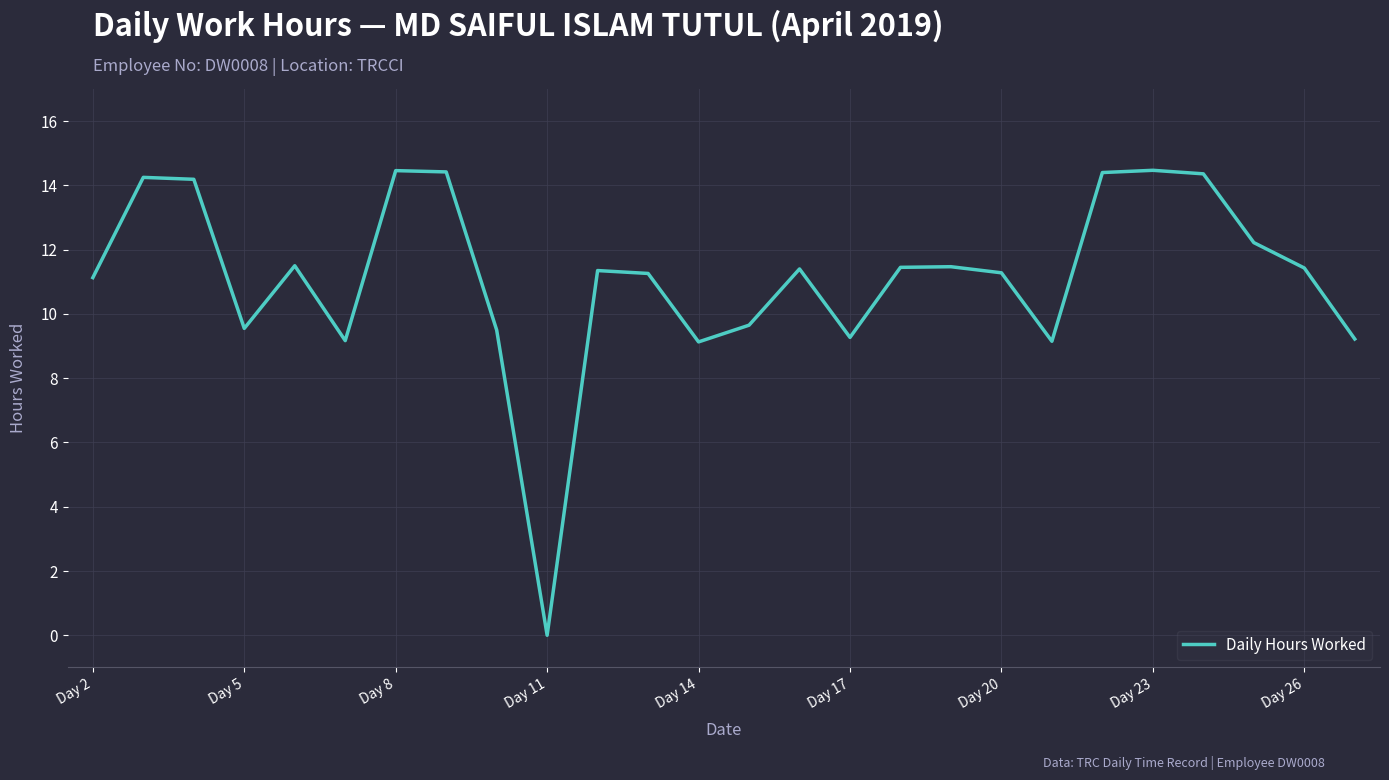

What is the greatest value displayed?

14.5